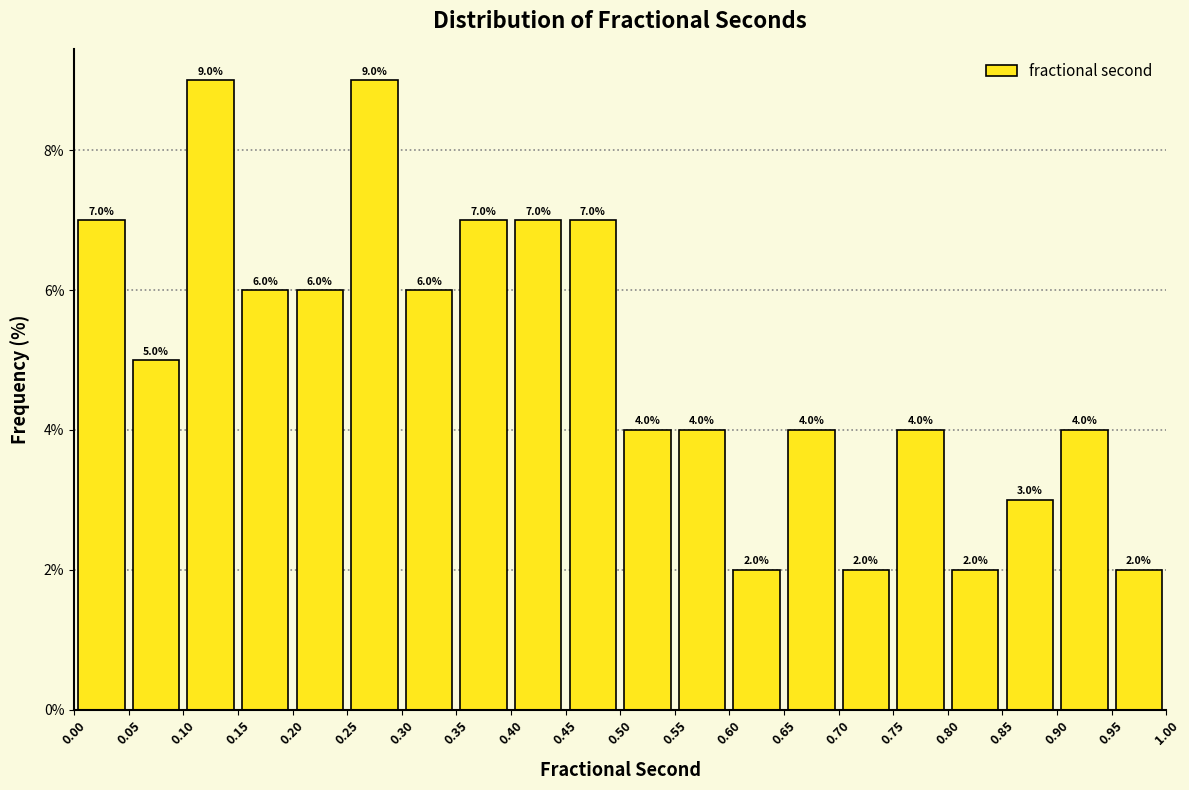

Reading left to right, transcribe this chart: for each bar, give the range it covers on the x-axis and its height.

0.00 to 0.05: 7.0
0.05 to 0.10: 5.0
0.10 to 0.15: 9.0
0.15 to 0.20: 6.0
0.20 to 0.25: 6.0
0.25 to 0.30: 9.0
0.30 to 0.35: 6.0
0.35 to 0.40: 7.0
0.40 to 0.45: 7.0
0.45 to 0.50: 7.0
0.50 to 0.55: 4.0
0.55 to 0.60: 4.0
0.60 to 0.65: 2.0
0.65 to 0.70: 4.0
0.70 to 0.75: 2.0
0.75 to 0.80: 4.0
0.80 to 0.85: 2.0
0.85 to 0.90: 3.0
0.90 to 0.95: 4.0
0.95 to 1.00: 2.0